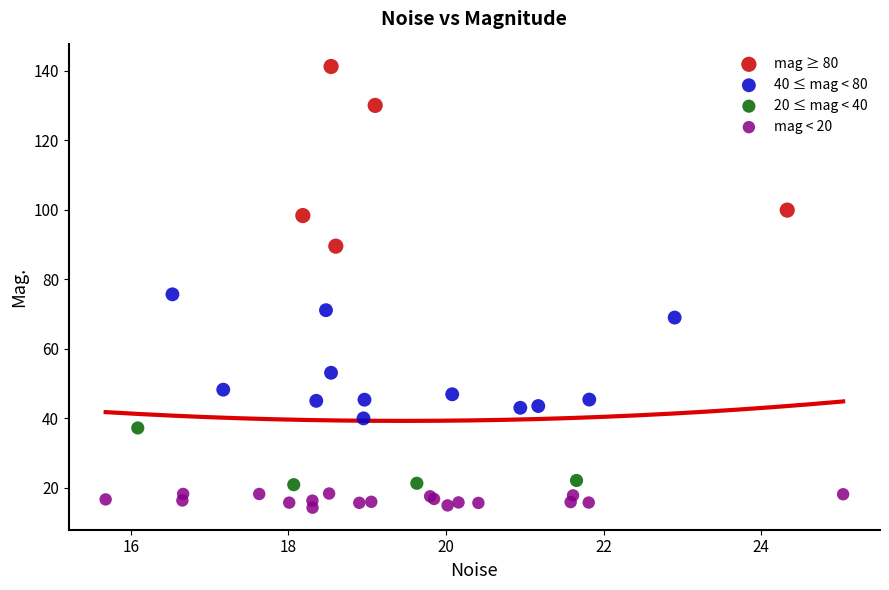

Which series contains the highest Y value?

mag ≥ 80